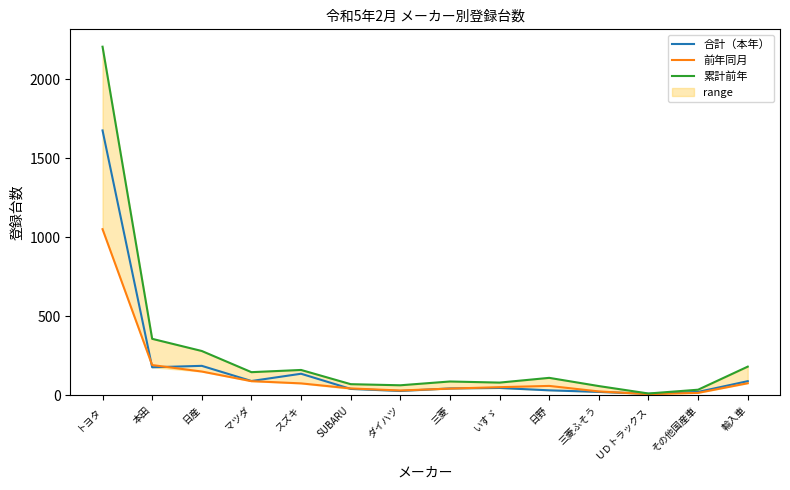

What is the label of the 12th point from the right?

日産